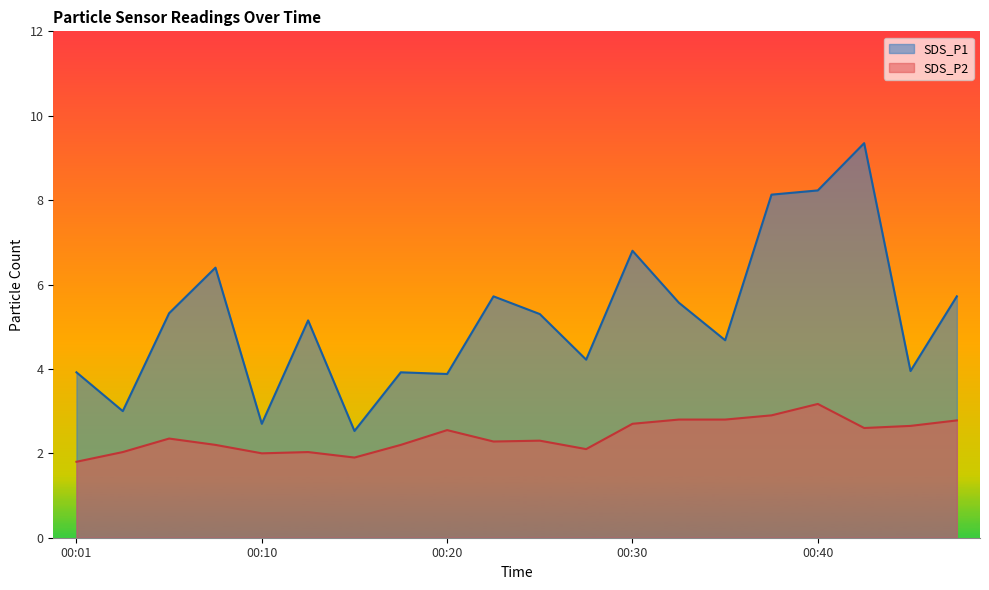

List the series in order of their overall mean, lowest first.

SDS_P2, SDS_P1